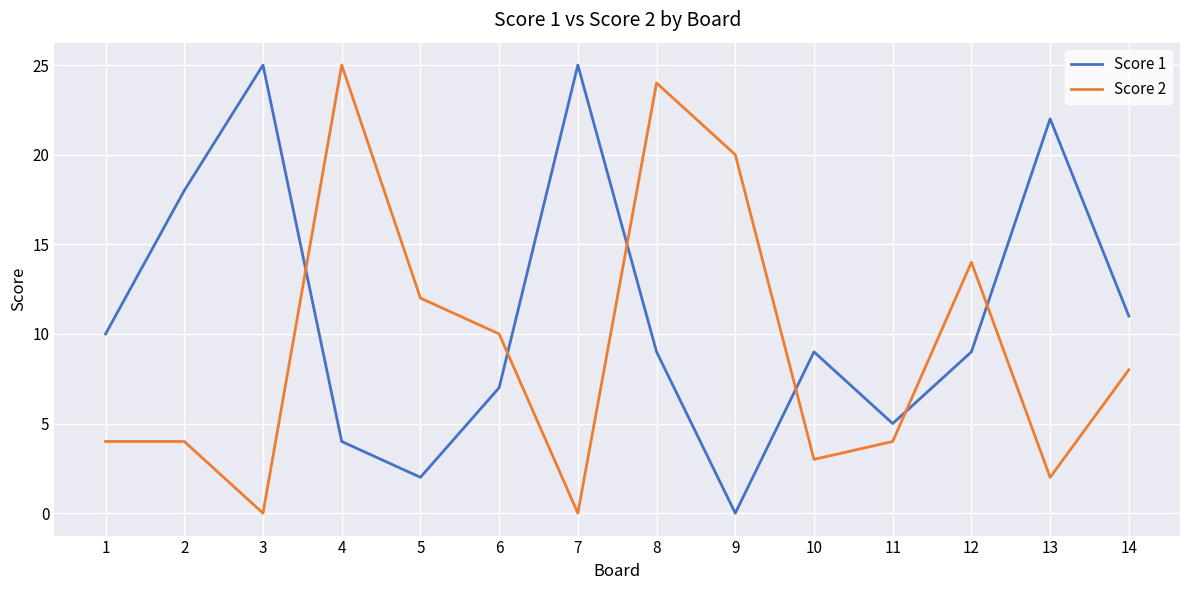

The value of Score 1 at 14 is 11. True or false?

True